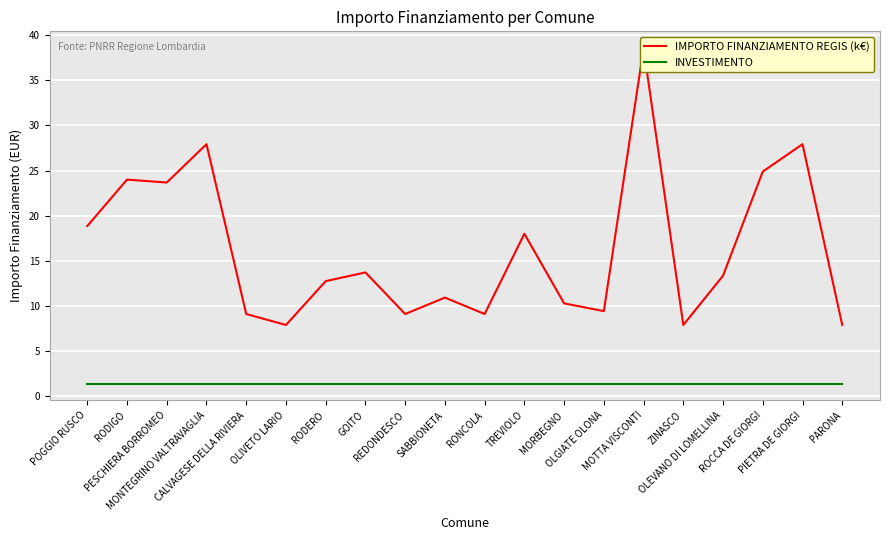

What are all the series names shown in the legend?

IMPORTO FINANZIAMENTO REGIS (k€), INVESTIMENTO